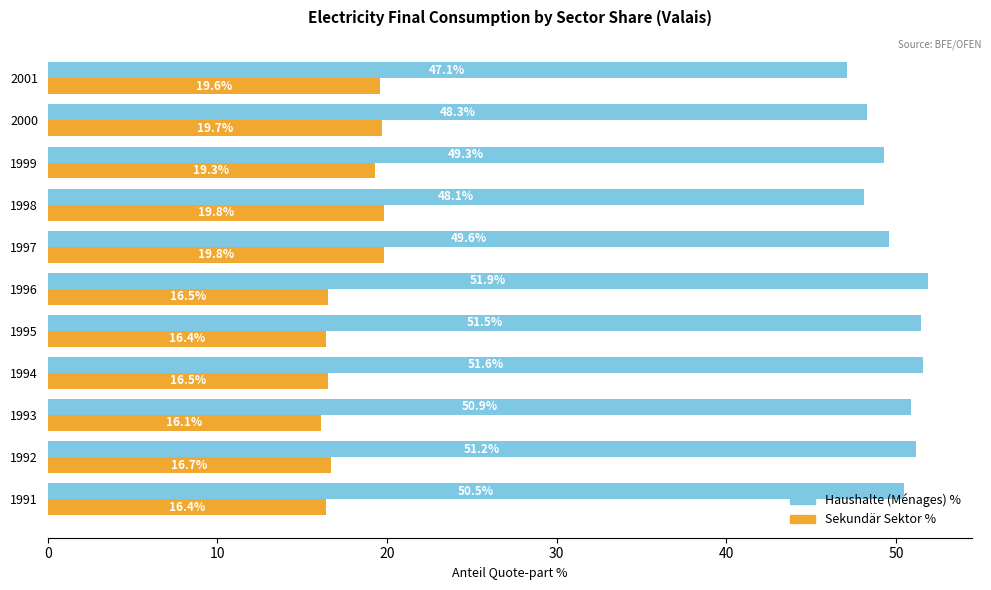

What are all the series names shown in the legend?

Haushalte (Ménages) %, Sekundär Sektor %